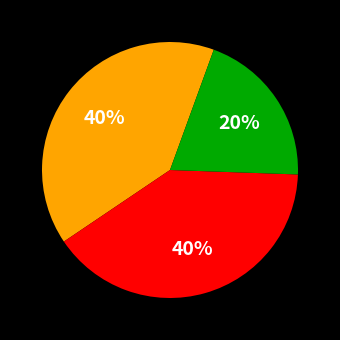

Is there a majority slice in this chart?

No